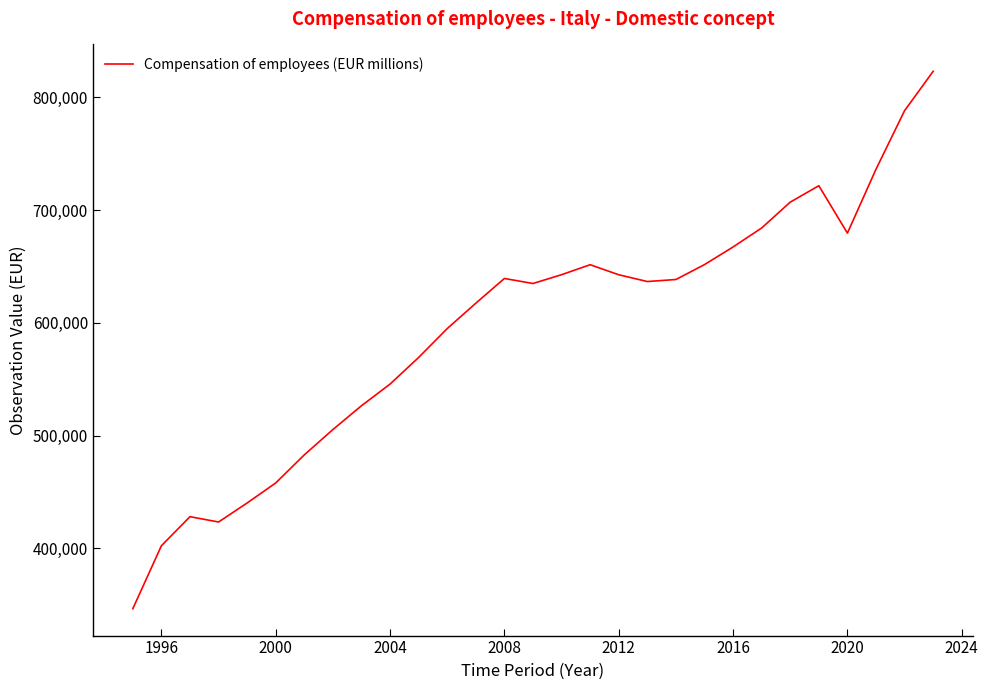

What is the minimum value shown in the chart?

346396.8